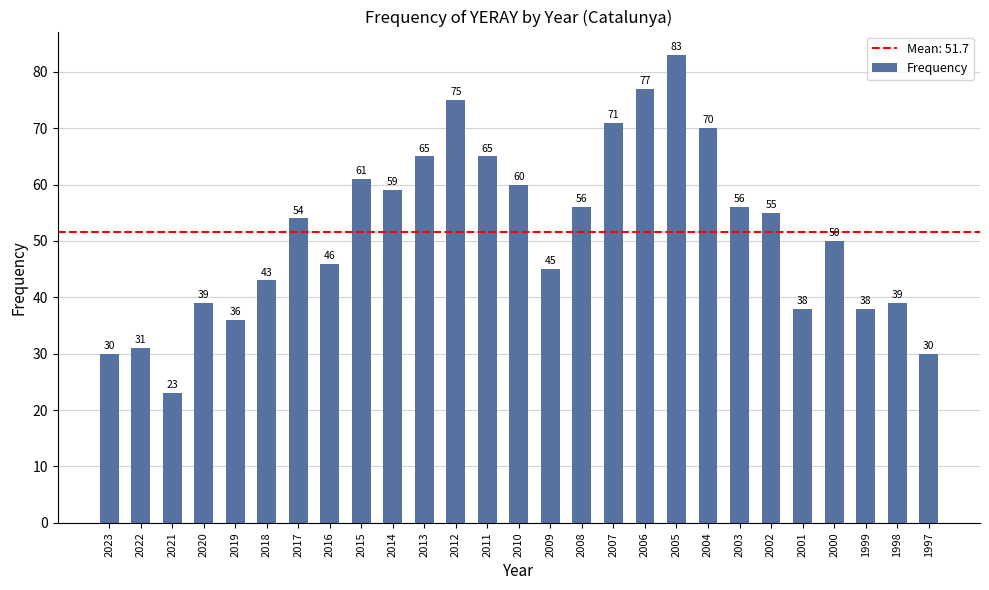

What is the smallest value displayed?

23